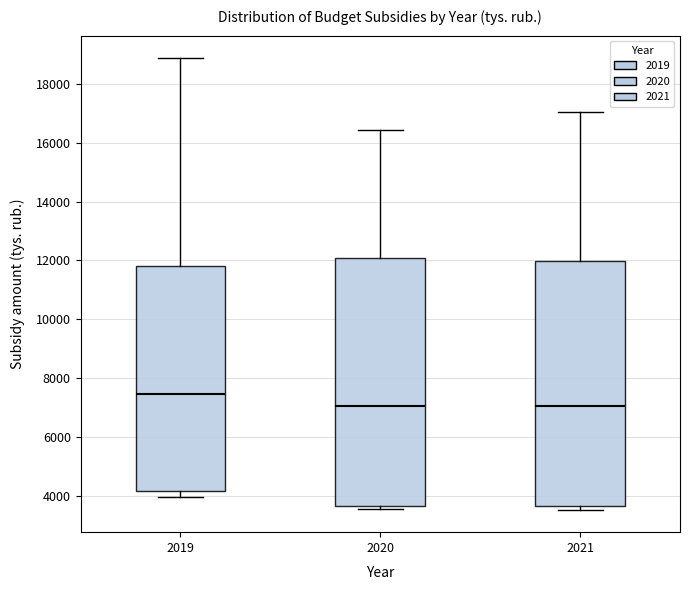

Reading left to right, read every box against the y-axis: the position of its median line, the range the box covers, and the ends of its whiskers. The values are not printed on the chart, so give them approximately, as read against the axis.

2019: median 7400, box 4200 to 11800, whiskers 4000 to 18800
2020: median 7000, box 3600 to 12000, whiskers 3600 (just below the box's lower edge) to 16400
2021: median 7000, box 3600 to 12000, whiskers 3600 (just below the box's lower edge) to 17000